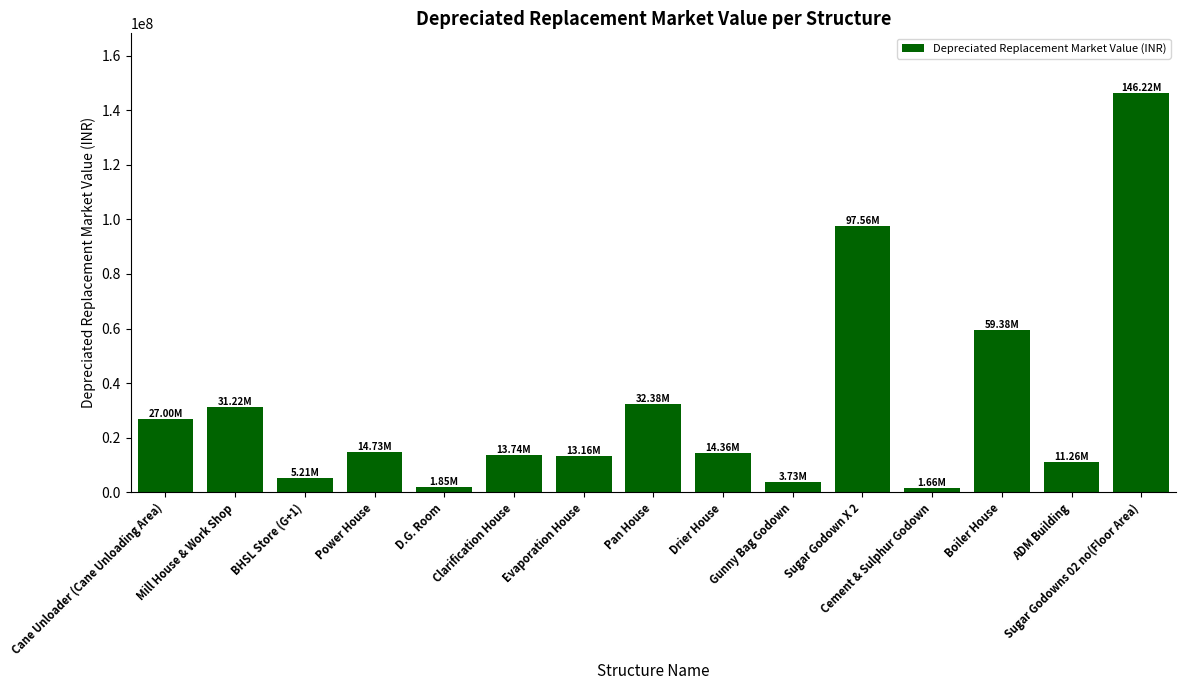

What is the sum of all values?

473436790.6